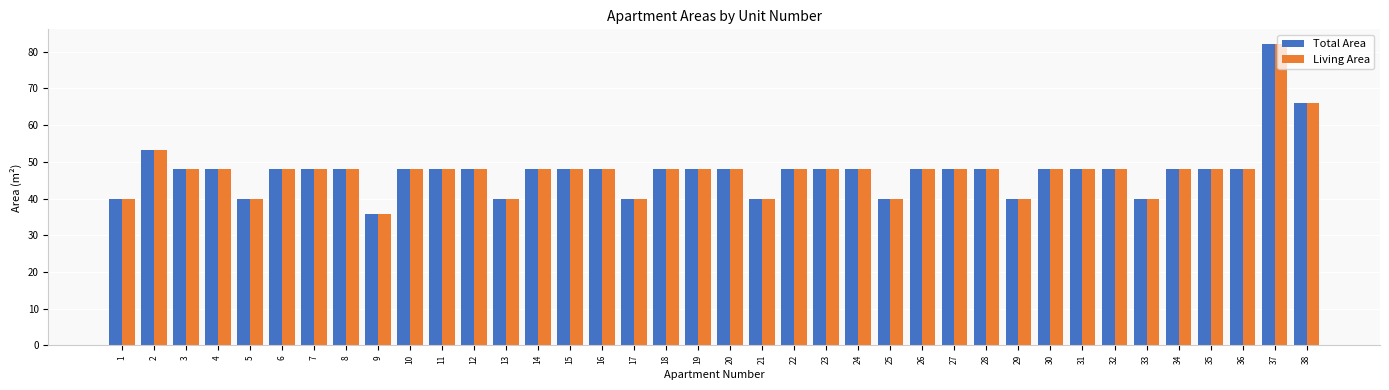

Which category has the highest value across all series?

37